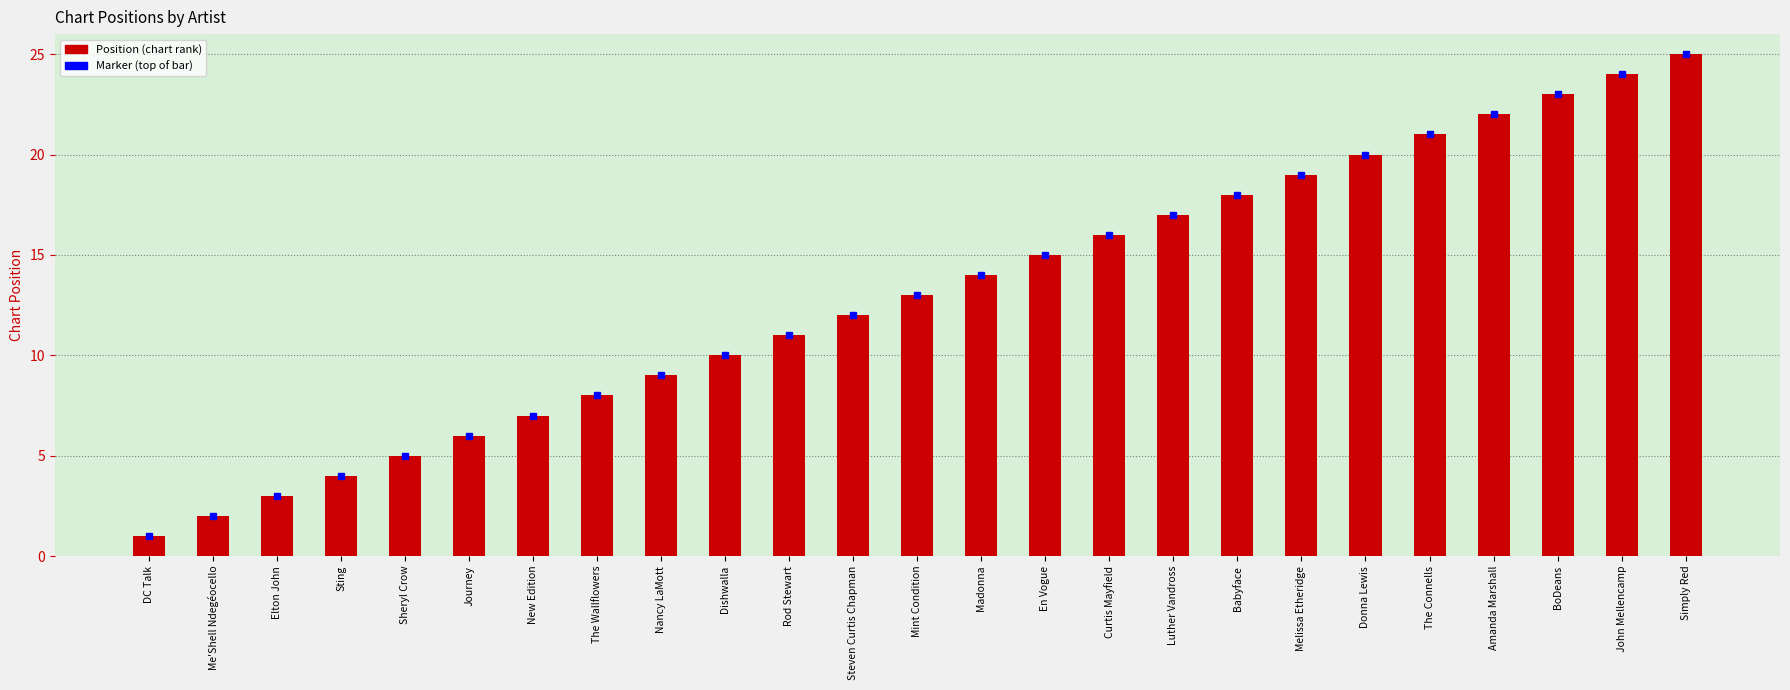

What is the change in value from Dishwalla to Simply Red?

+15